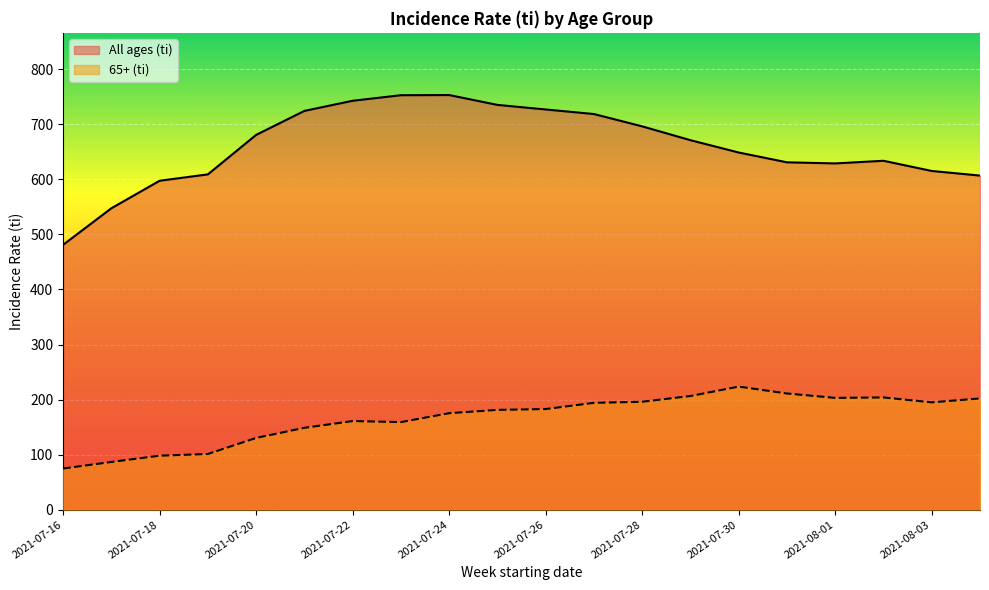

Reading left to right, extract all data points from this chart.

All ages (ti): 481.1	547.5	597.5	609.1	680.8	724.4	742.8	752.9	753.2	735.3	727.0	718.7	696.3	671.2	648.8	631.0	629.0	633.8	615.3	606.9
65+ (ti): 74.8	86.7	98.1	101.2	130.4	148.7	161.0	159.1	175.3	181.3	182.8	194.1	196.1	206.5	223.6	211.1	203.1	203.9	195.0	202.1